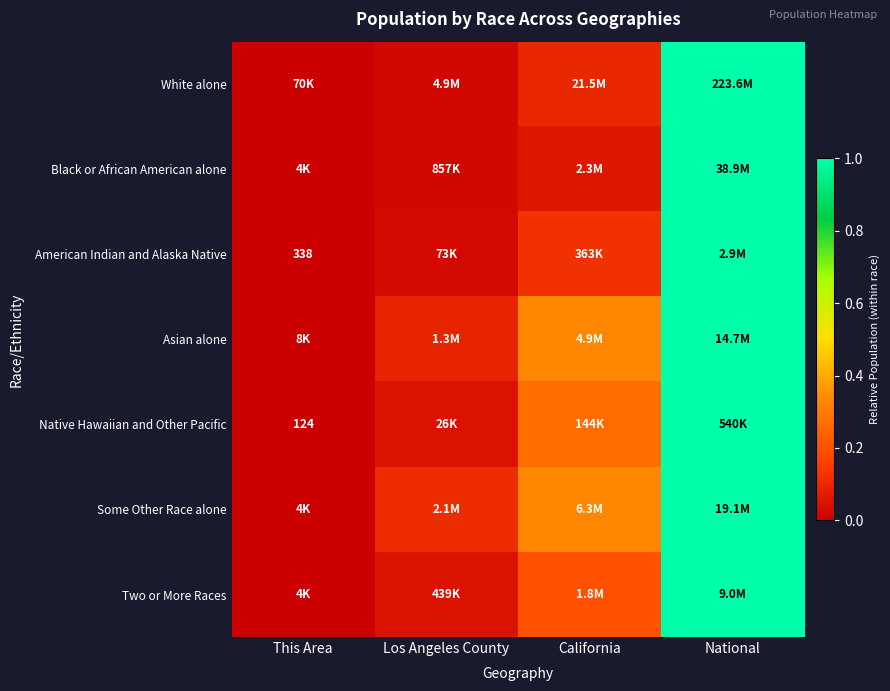

At which category is the sum across all series the highest?

National